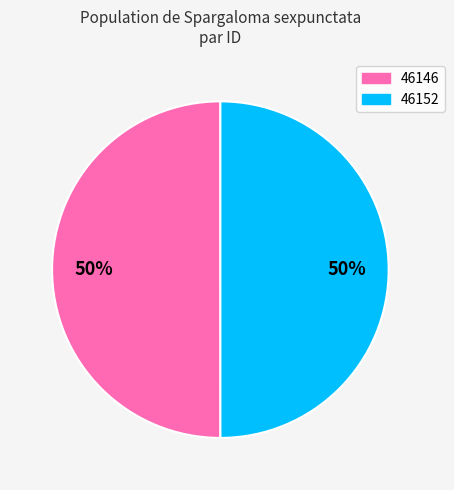

To the nearest percent, what percentage of the pie is 46146?

50%